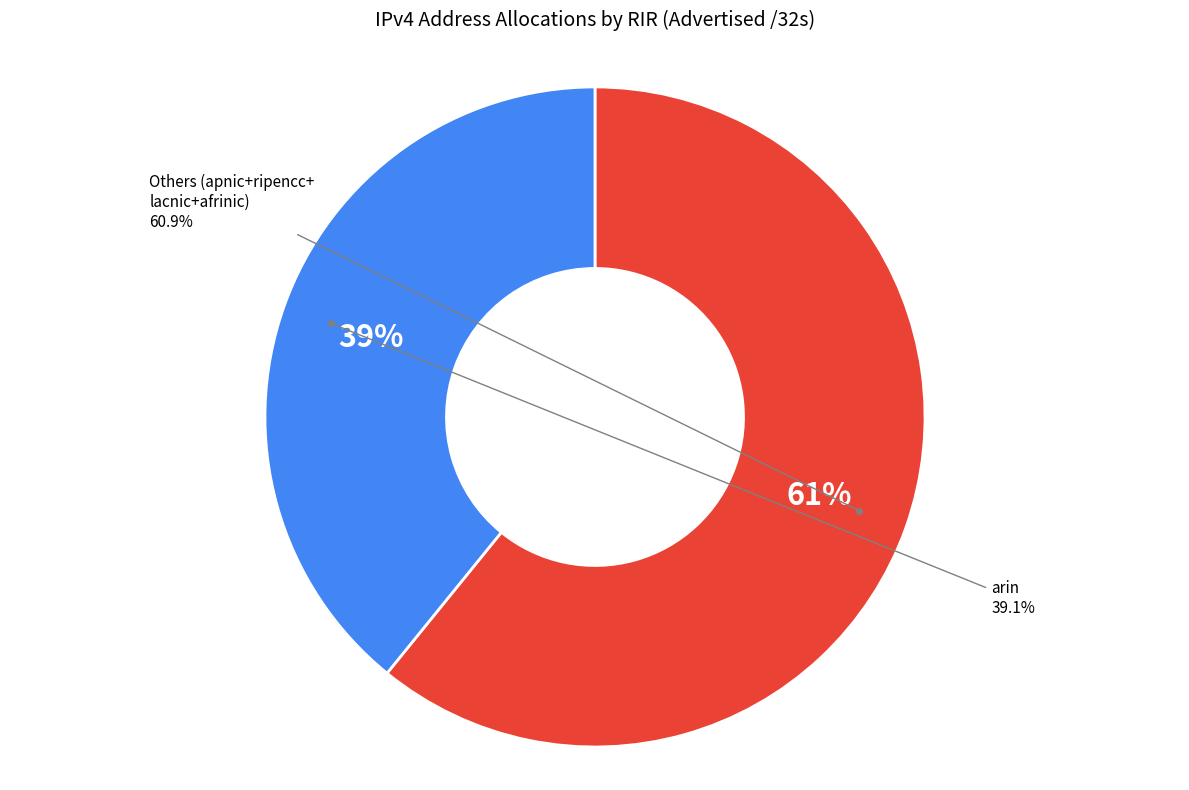

Do lacnic and afrinic together represent more than half of the pie?

No